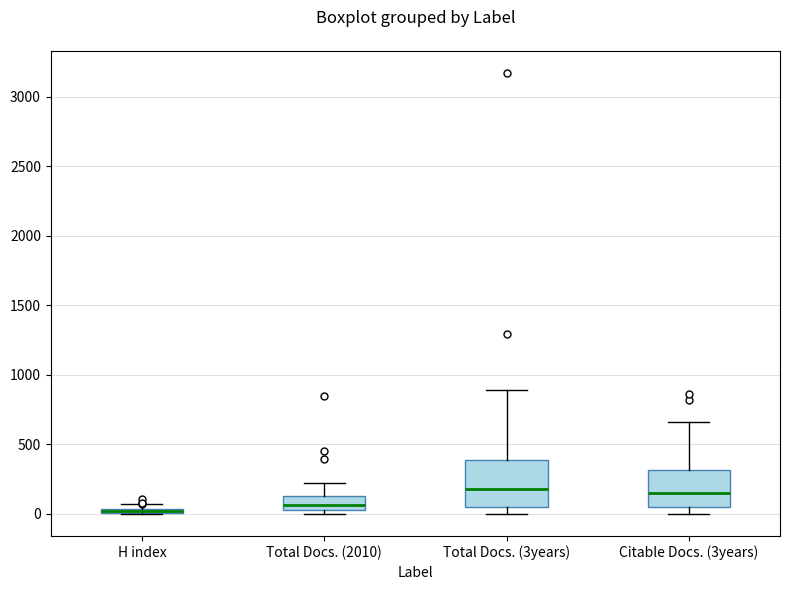

Where is the upper edge of the box for Total Docs. (2010) on the y-axis? The values are not printed on the chart, so give them approximately, as read against the axis.

150